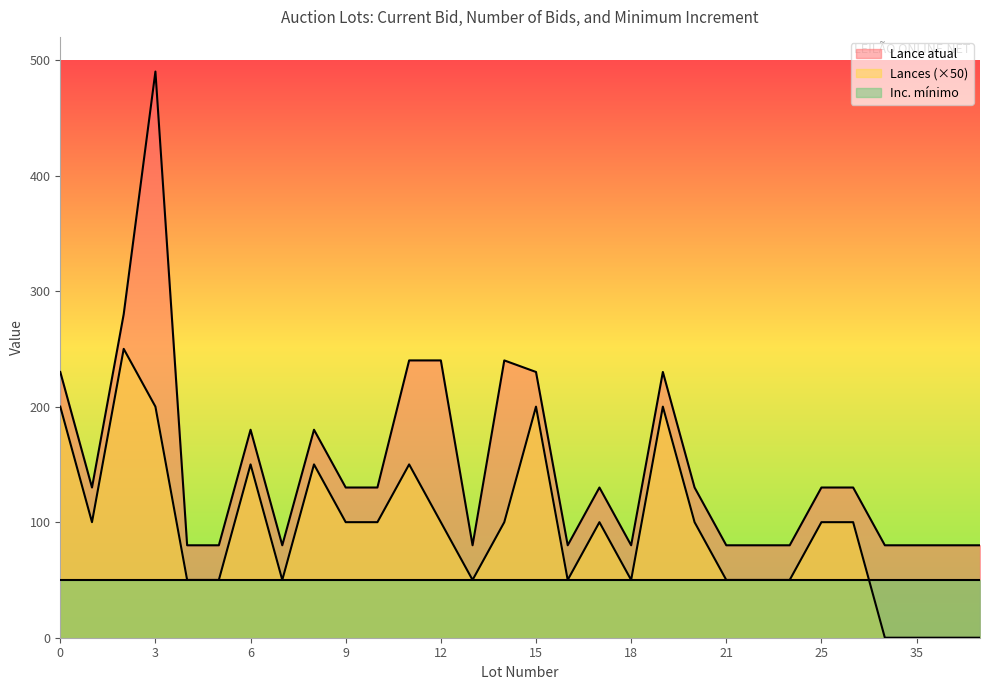

How many interior local valleys does the Lance atual series have?

5